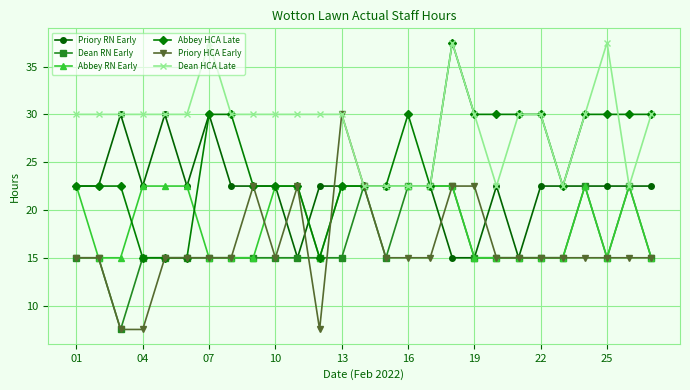

Reading left to right, extract all data points from this chart.

Priory RN Early: 22.5	22.5	30.0	22.5	30.0	22.5	30.0	22.5	22.5	22.5	15.0	22.5	22.5	22.5	22.5	22.5	22.5	15.0	15.0	22.5	15.0	22.5	22.5	22.5	22.5	22.5	22.5
Dean RN Early: 15.0	15.0	7.5	15.0	15.0	15.0	15.0	15.0	15.0	15.0	15.0	15.0	15.0	22.5	15.0	22.5	22.5	22.5	15.0	15.0	15.0	15.0	15.0	22.5	15.0	22.5	15.0
Abbey RN Early: 22.5	15.0	15.0	22.5	22.5	22.5	15.0	15.0	15.0	22.5	22.5	15.0	22.5	22.5	22.5	22.5	22.5	22.5	15.0	15.0	15.0	15.0	15.0	22.5	15.0	22.5	15.0
Abbey HCA Late: 22.5	22.5	22.5	15.0	15.0	15.0	30.0	30.0	22.5	22.5	22.5	15.0	22.5	22.5	22.5	30.0	22.5	37.5	30.0	30.0	30.0	30.0	22.5	30.0	30.0	30.0	30.0
Priory HCA Early: 15.0	15.0	7.5	7.5	15.0	15.0	15.0	15.0	22.5	15.0	22.5	7.5	30.0	22.5	15.0	15.0	15.0	22.5	22.5	15.0	15.0	15.0	15.0	15.0	15.0	15.0	15.0
Dean HCA Late: 30.0	30.0	30.0	30.0	30.0	30.0	37.5	30.0	30.0	30.0	30.0	30.0	30.0	22.5	22.5	22.5	22.5	37.5	30.0	22.5	30.0	30.0	22.5	30.0	37.5	22.5	30.0